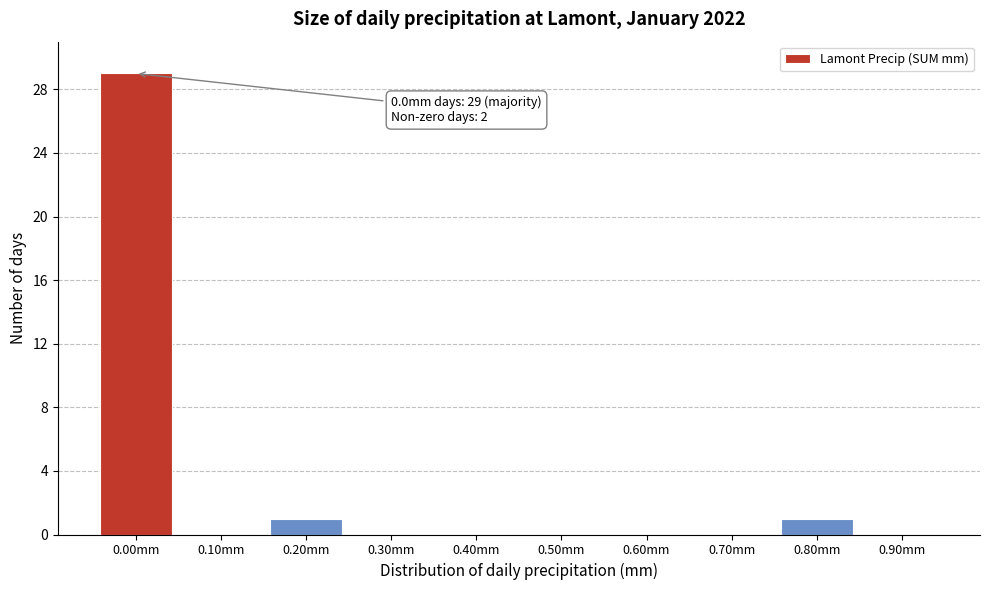

Reading right to left, extract all data points from this chart.

0.90mm=0	0.80mm=1	0.70mm=0	0.60mm=0	0.50mm=0	0.40mm=0	0.30mm=0	0.20mm=1	0.10mm=0	0.00mm=29